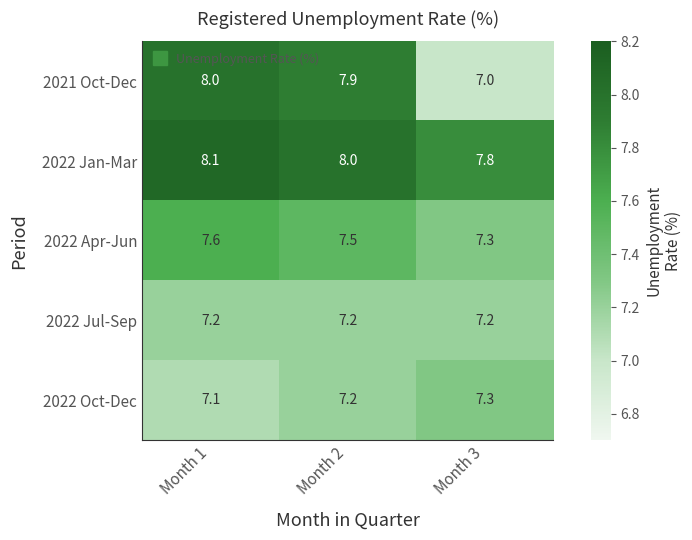

What is the average value of the 2022 Jan-Mar series?

8.0